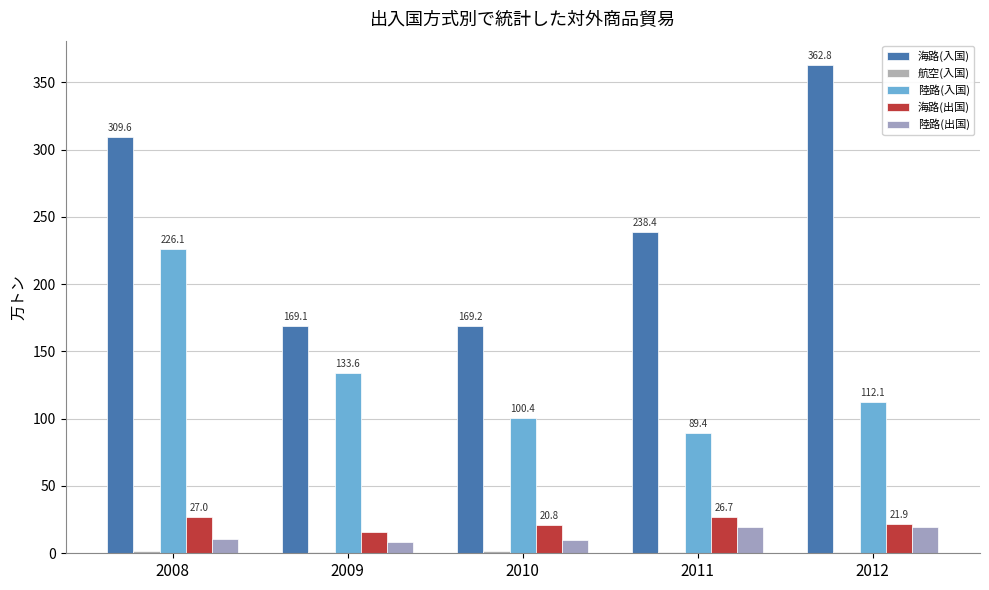

What is the value of the 陸路(出国) bar at the 4th from the left?

19.6